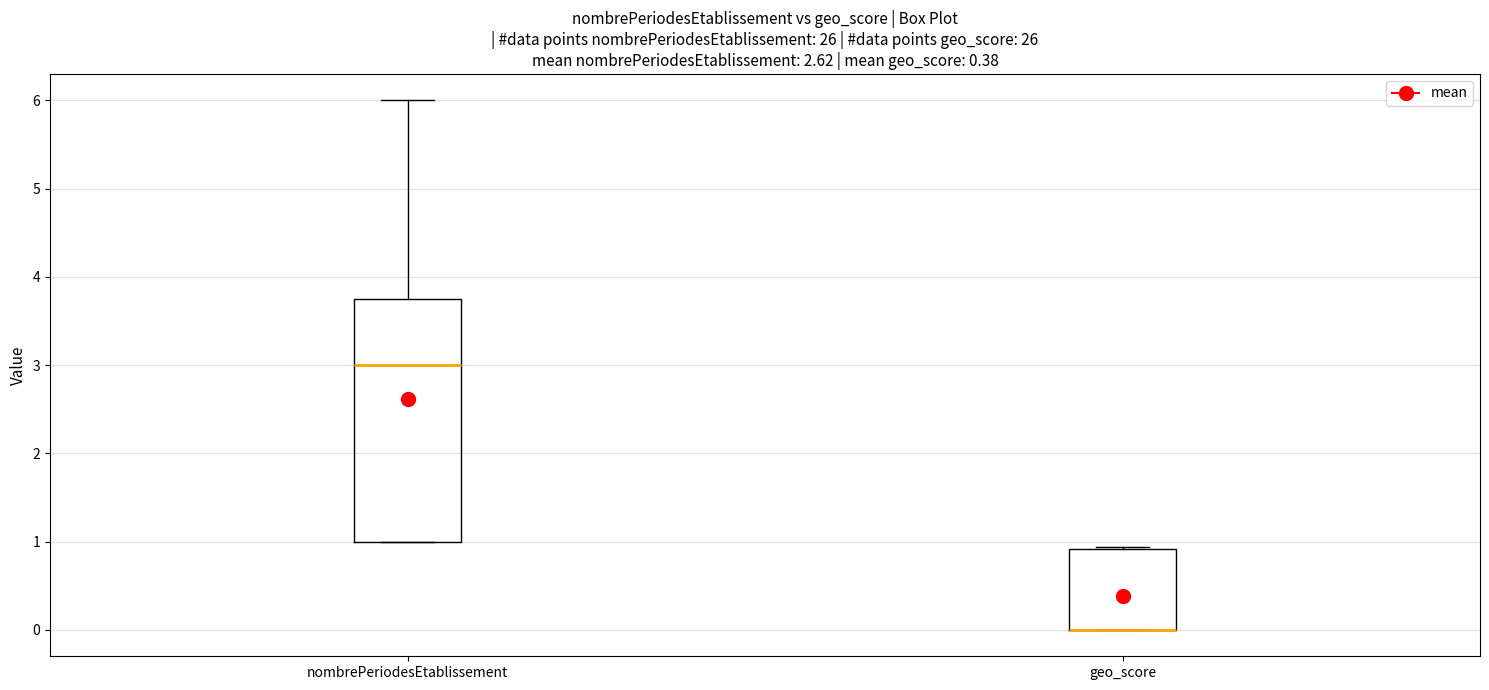

Where is the upper edge of the box for geo_score on the y-axis? The values are not printed on the chart, so give them approximately, as read against the axis.

0.9